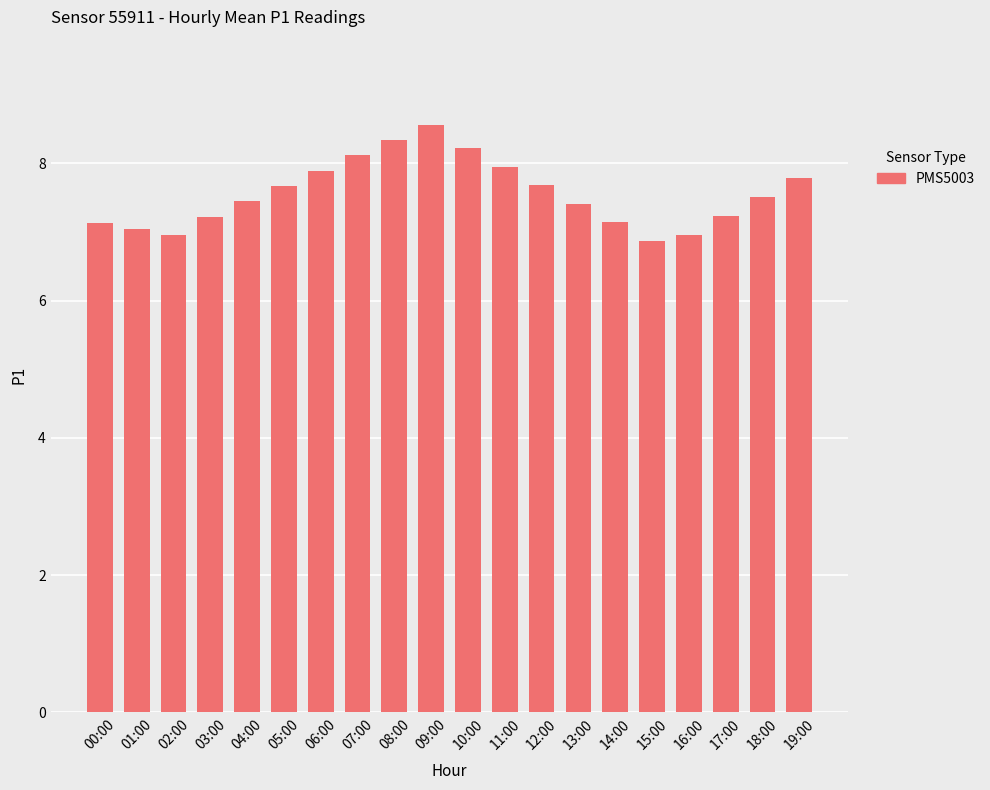

What is the smallest value displayed?

6.9